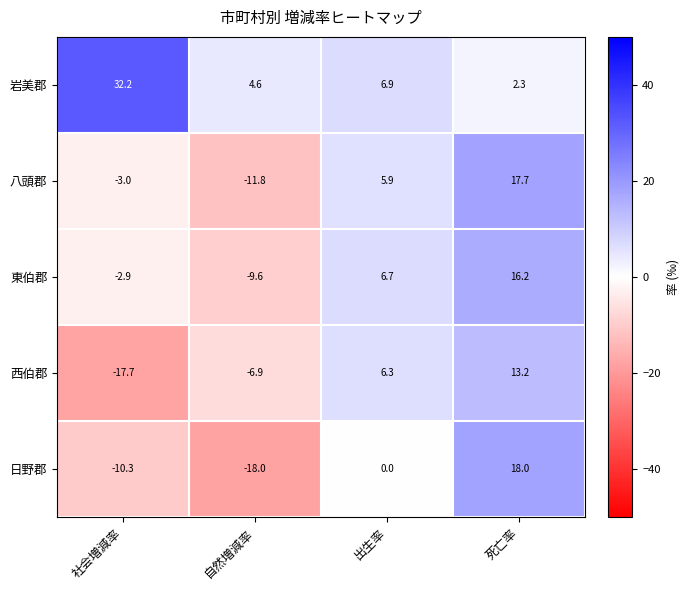

What is the difference between the maximum and minimum values in the 東伯郡 series?

25.8